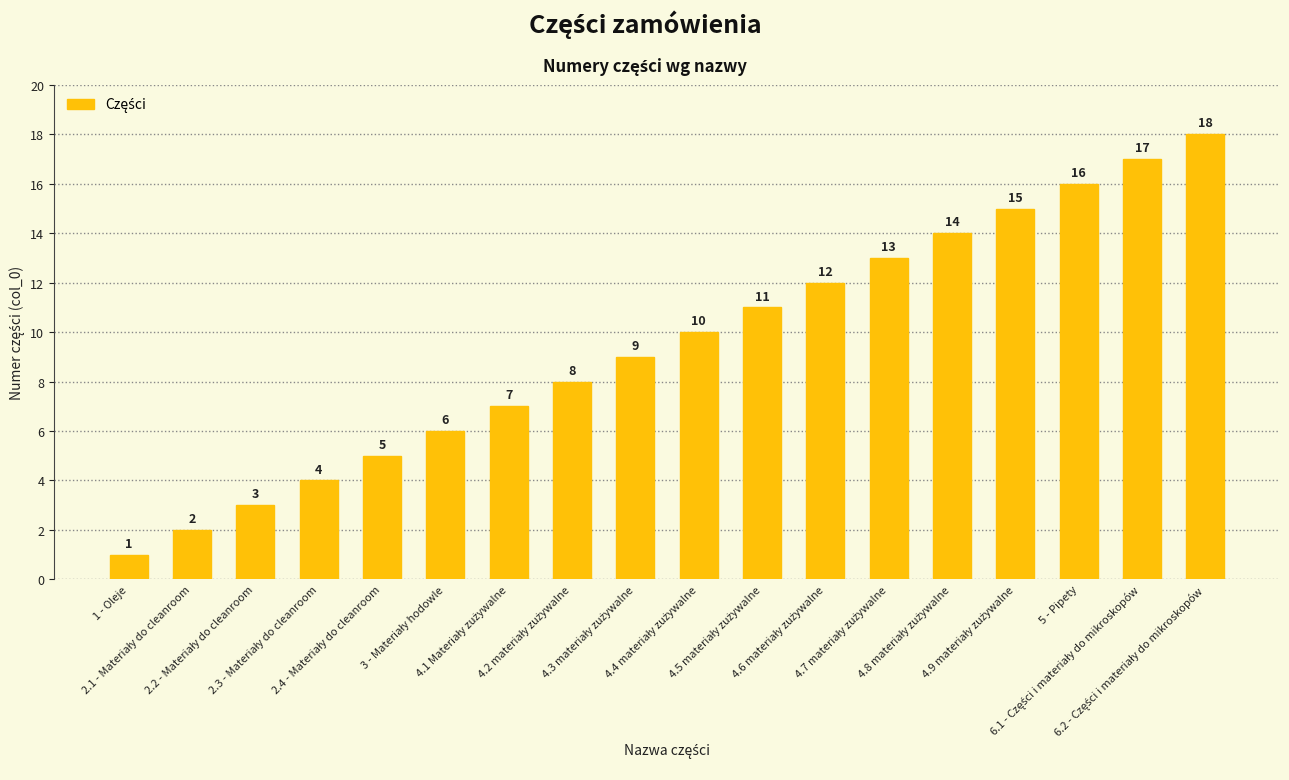

How many data points does each series have?

18